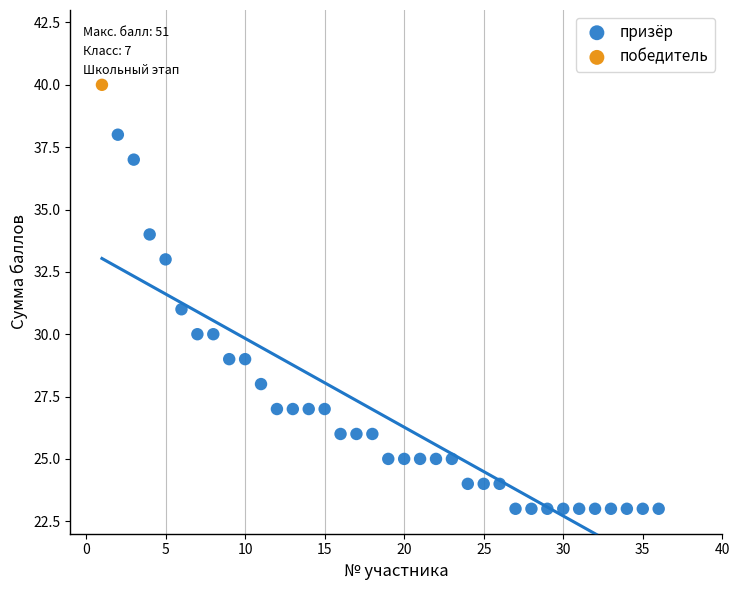

What are all the series names shown in the legend?

призёр, победитель